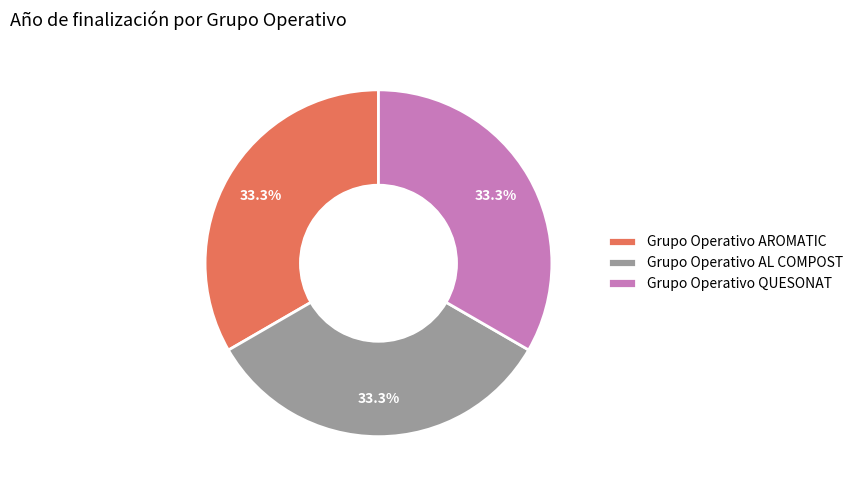

How many segments does this pie chart have?

3